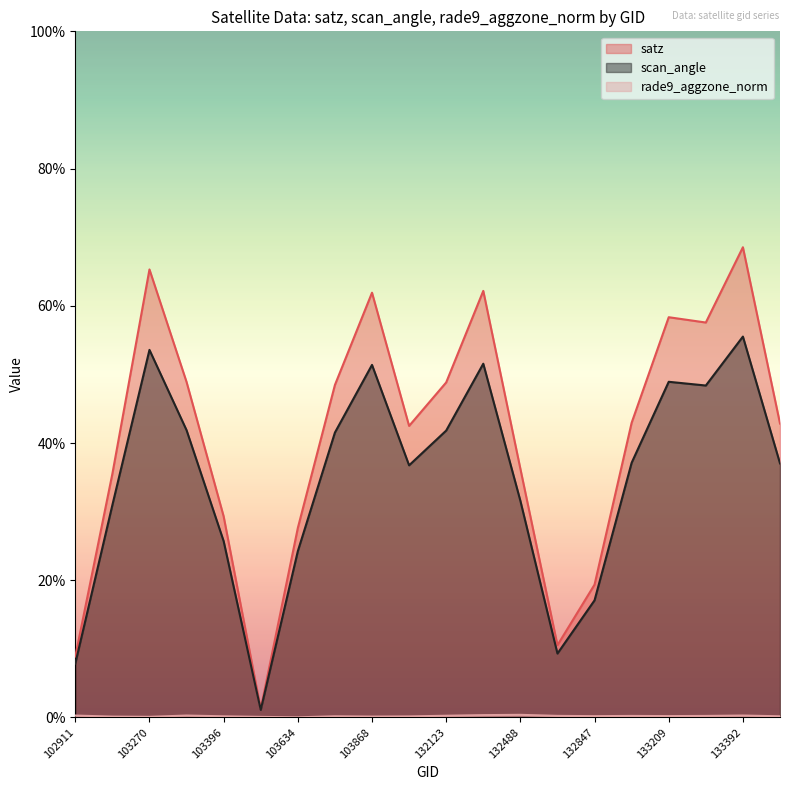

How many data points in satz are less than 42?

8